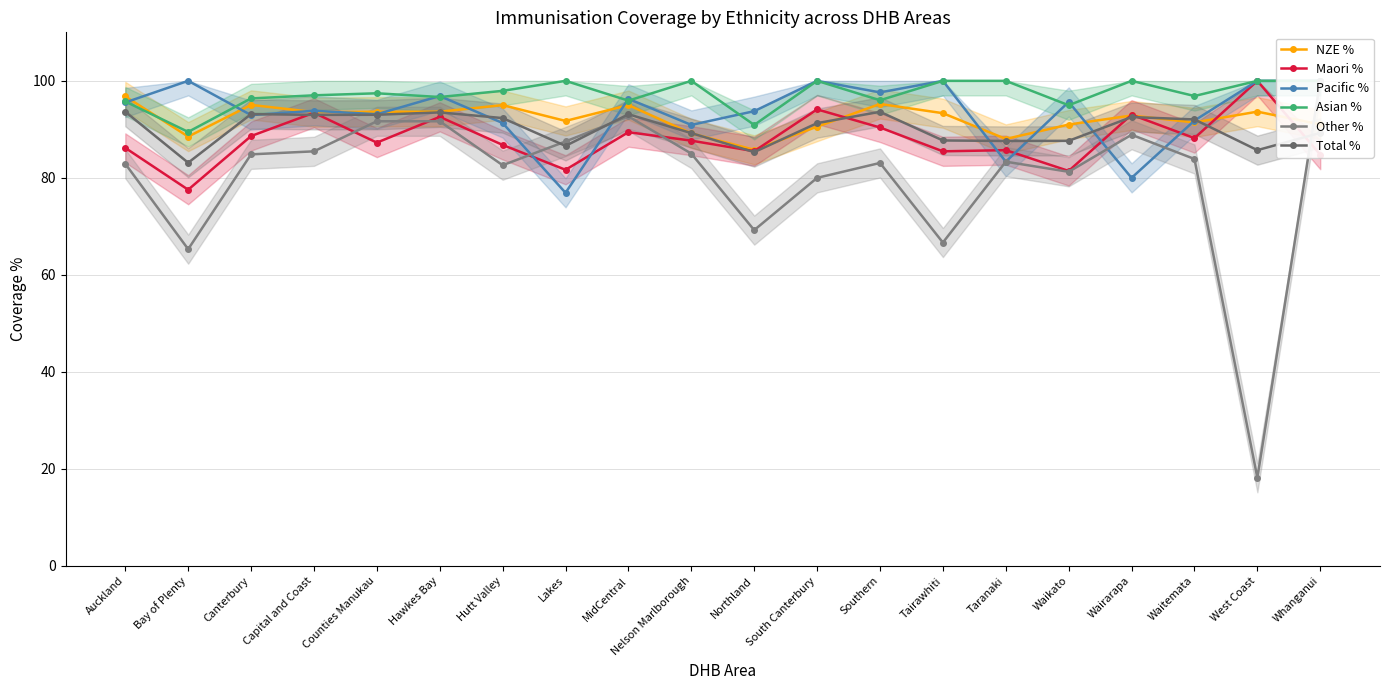

Rank the categories by Pacific % value from highest to lowest.

Bay of Plenty, South Canterbury, Tairawhiti, West Coast, Whanganui, Southern, Hawkes Bay, MidCentral, Waikato, Auckland, Capital and Coast, Northland, Counties Manukau, Canterbury, Waitemata, Hutt Valley, Nelson Marlborough, Taranaki, Wairarapa, Lakes